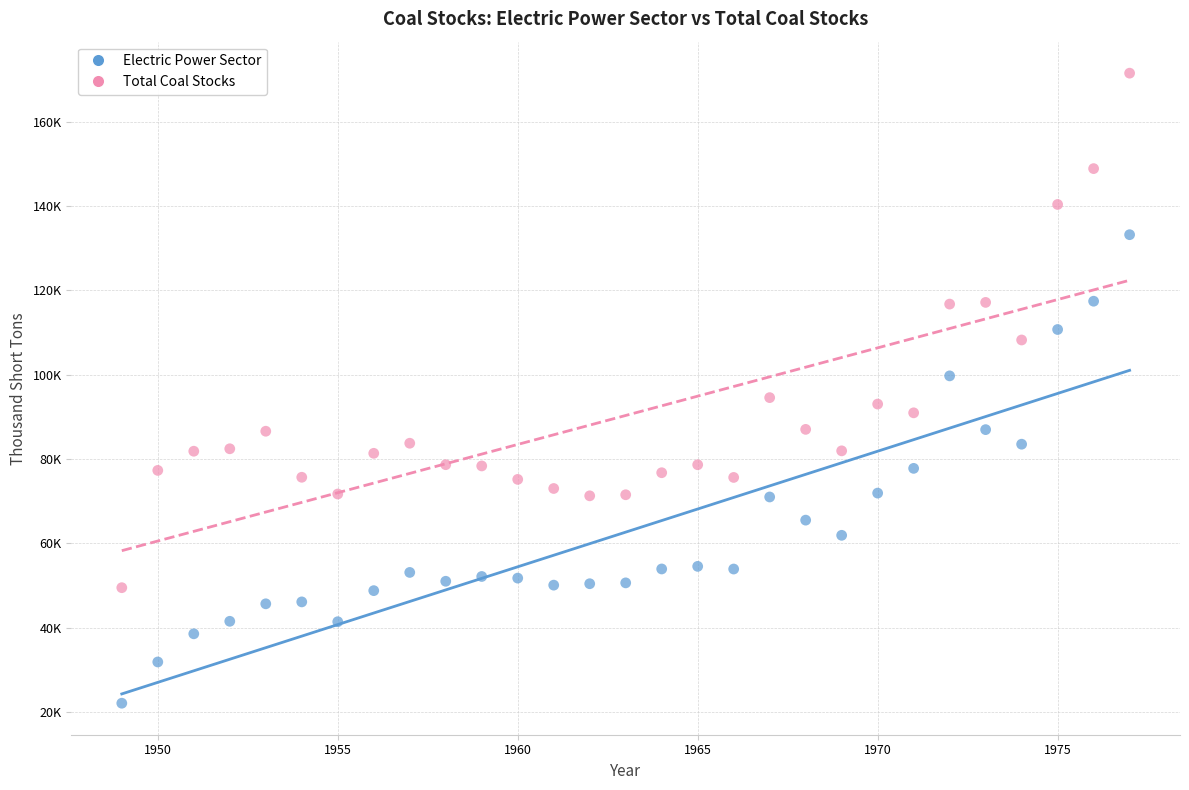

Which series reaches the maximum Y coordinate?

Total Coal Stocks